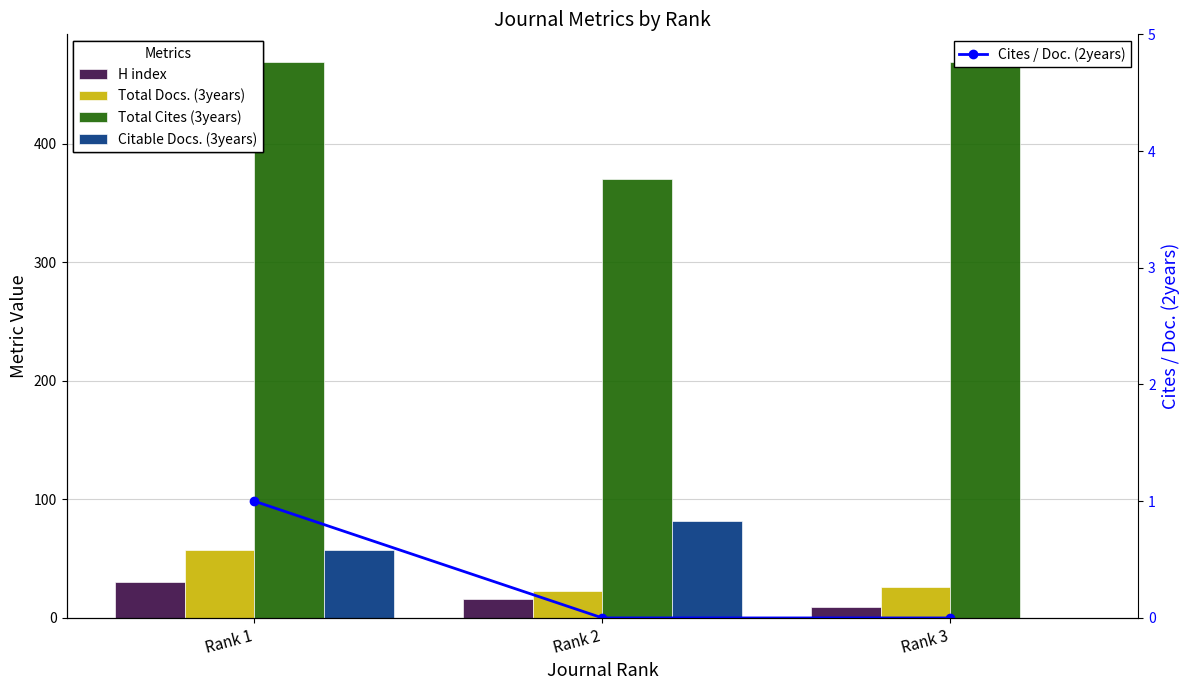

Reading left to right, transcribe all the data shown in this chart.

H index: 30	16	9
Total Docs. (3years): 57	23	26
Total Cites (3years): 469	370	469
Citable Docs. (3years): 57	82	0
Cites / Doc. (2years): 1	0	0